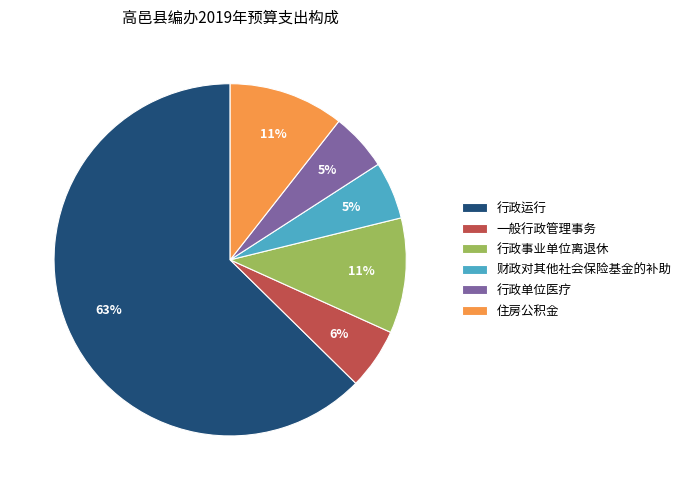

To the nearest percent, what is the difference between the largest and smallest slice percentages?

57%